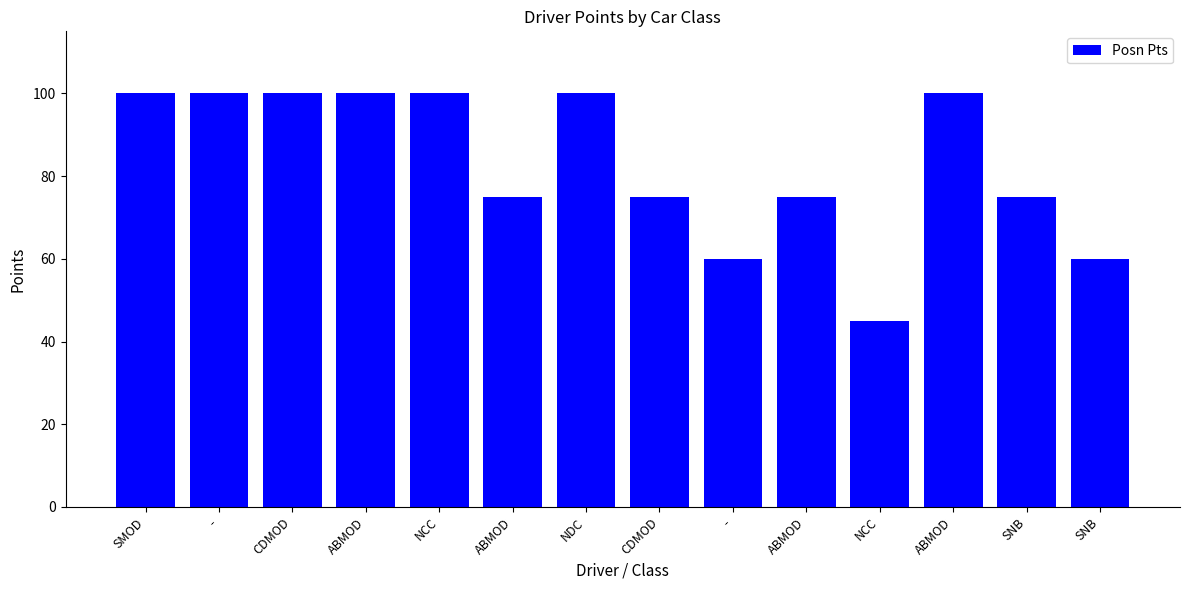

How many values are below 100?

7